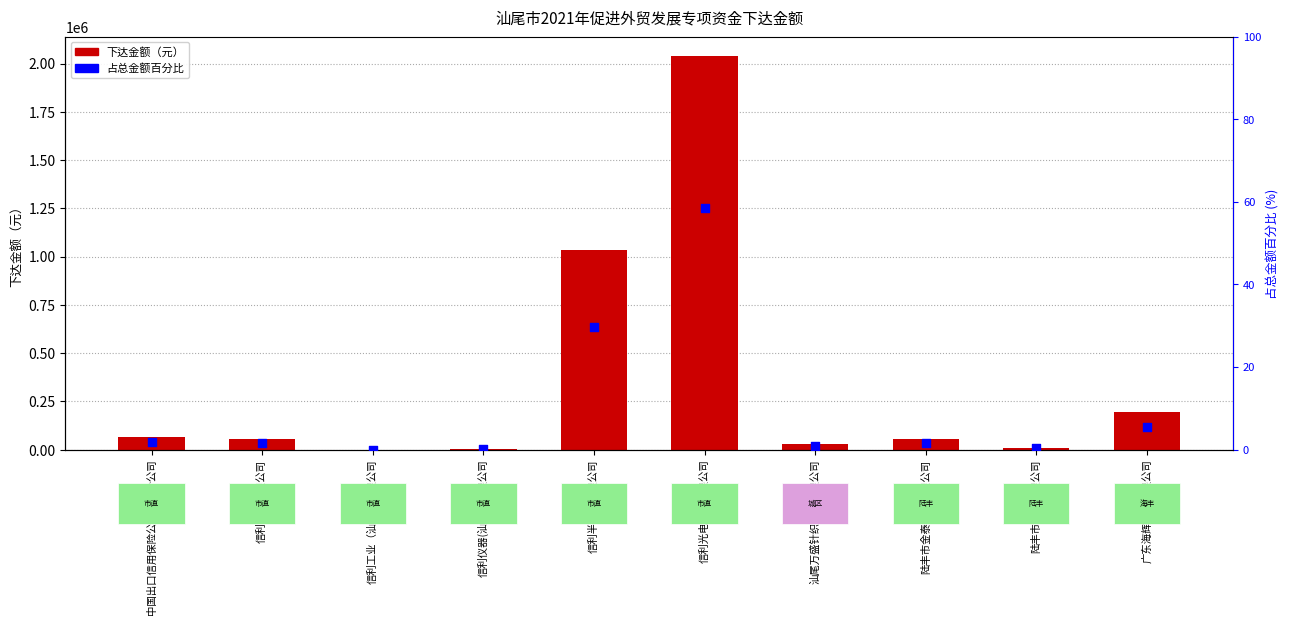

At how many categories does at least one series exceed 1805904?

1